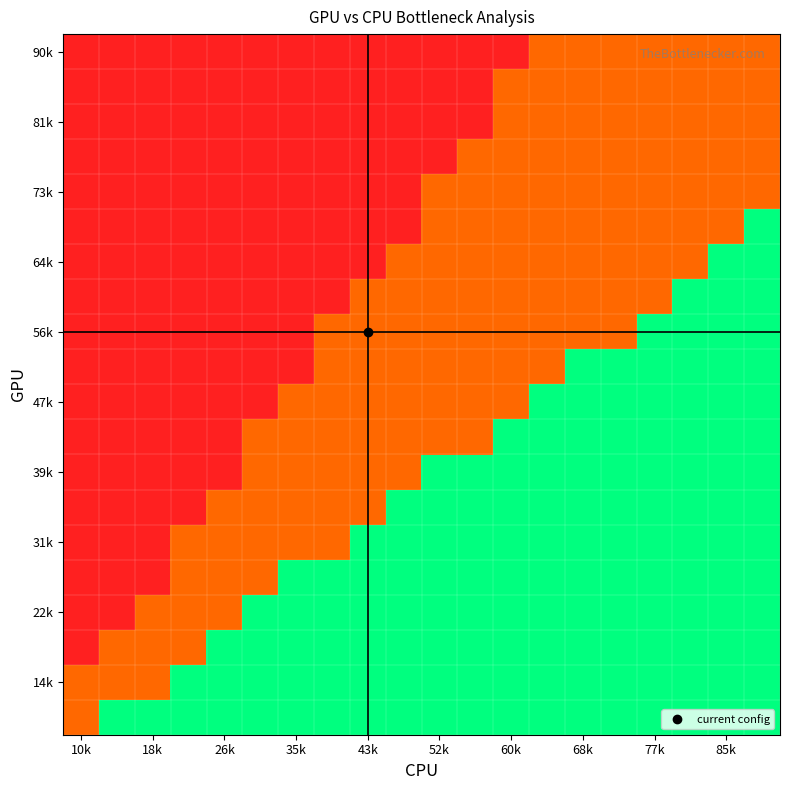

Which category has the lowest value across all series?

10k